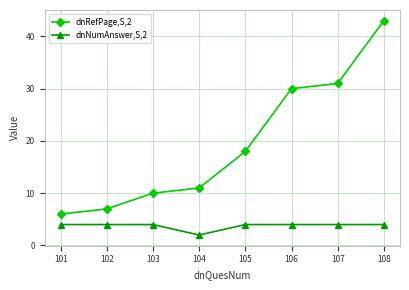

Does the chart display data point markers on the line(s)?

Yes